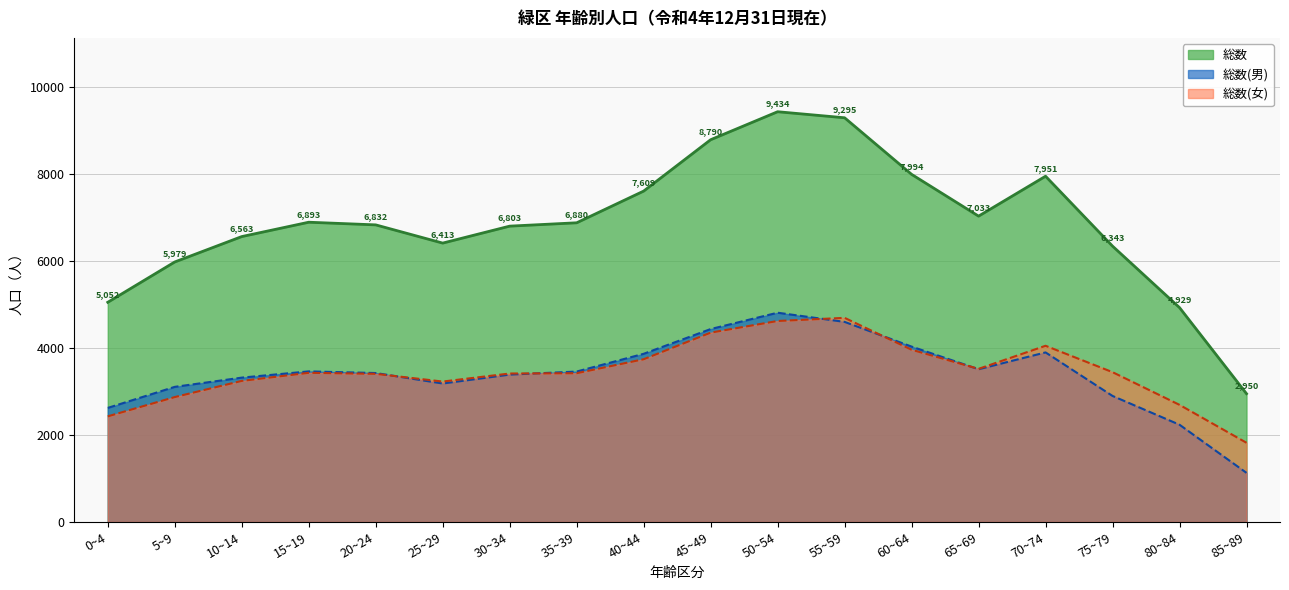

Where is 総数 nearest to the value 6192?

75~79